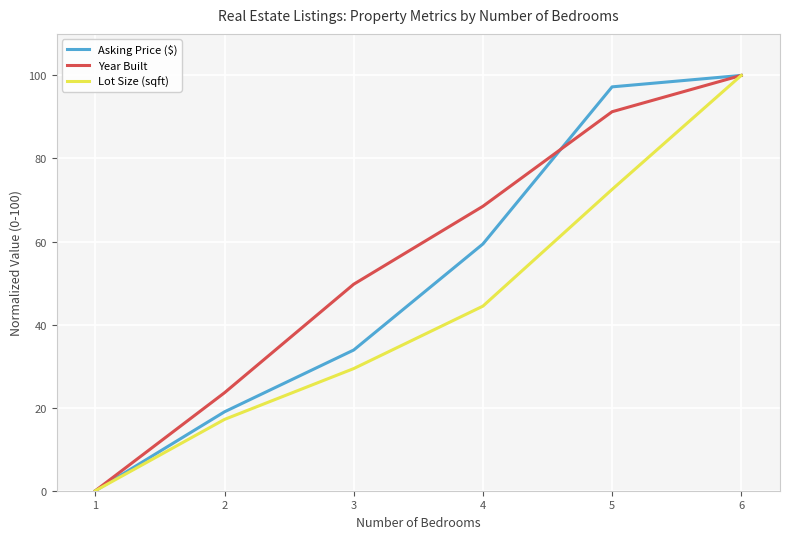

What is the maximum value shown in the chart?

100.0